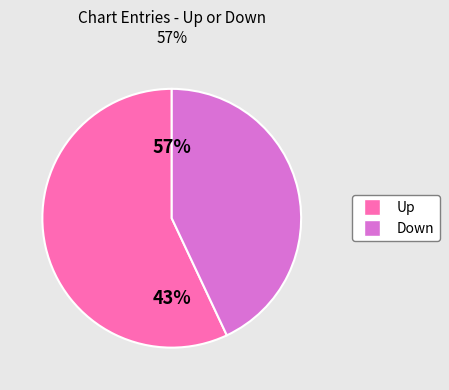

How many segments does this pie chart have?

2